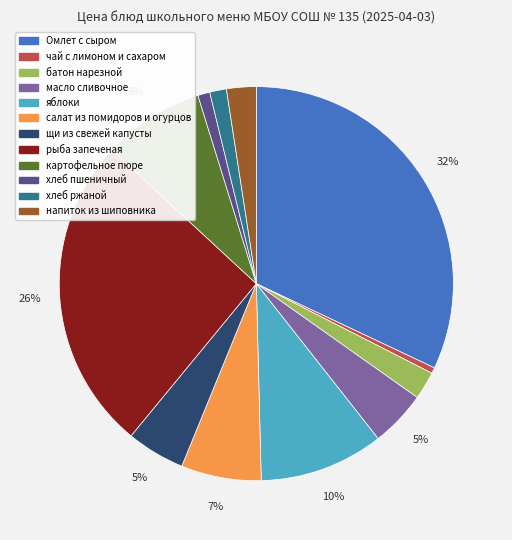

To the nearest percent, what percentage of the pie is хлеб ржаной?

1%